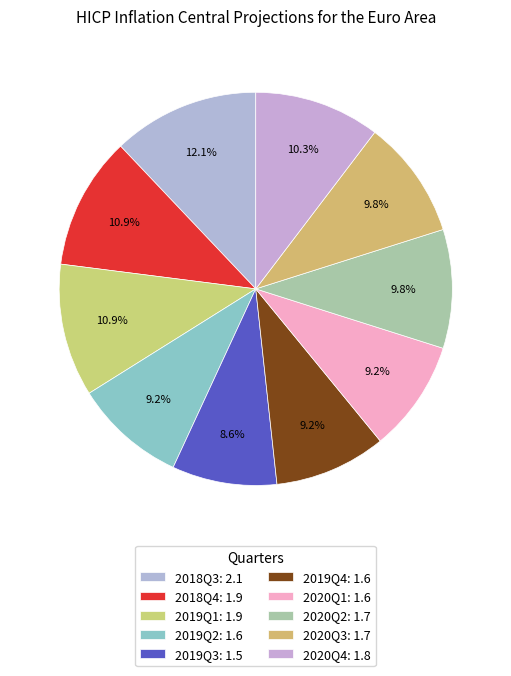

Which category has the biggest portion of the pie?

2018Q3